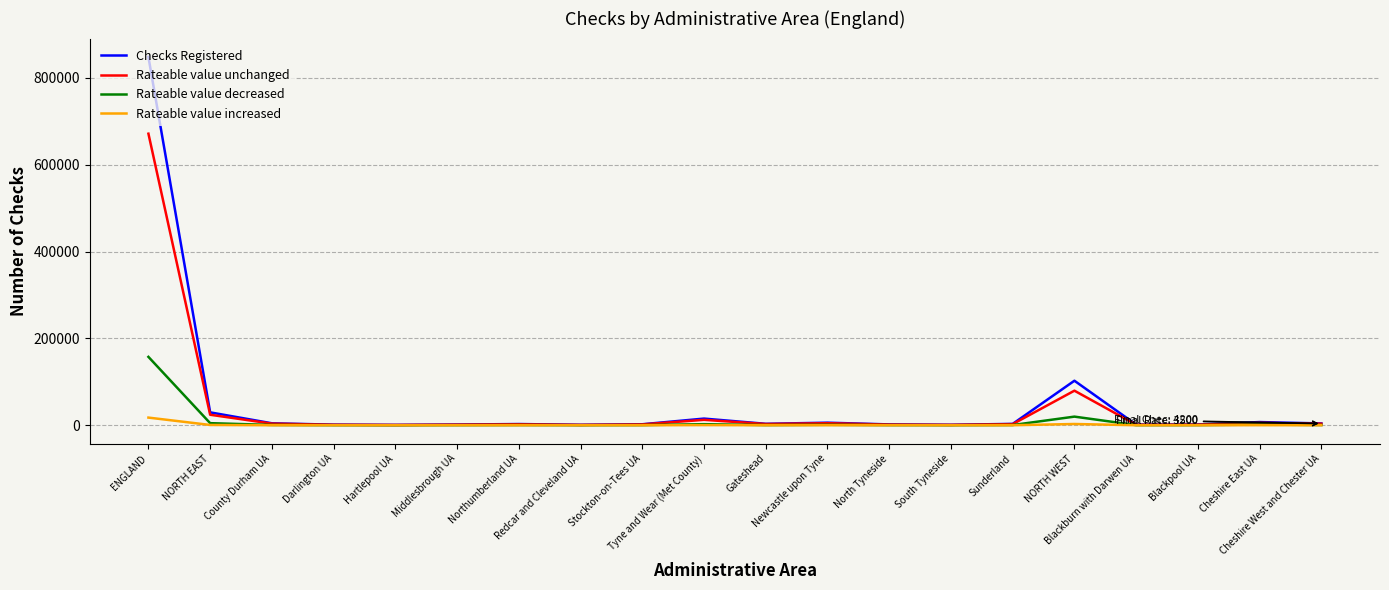

In Checks Registered, how many points are higher than both neighbors (excluding endpoints)?

5